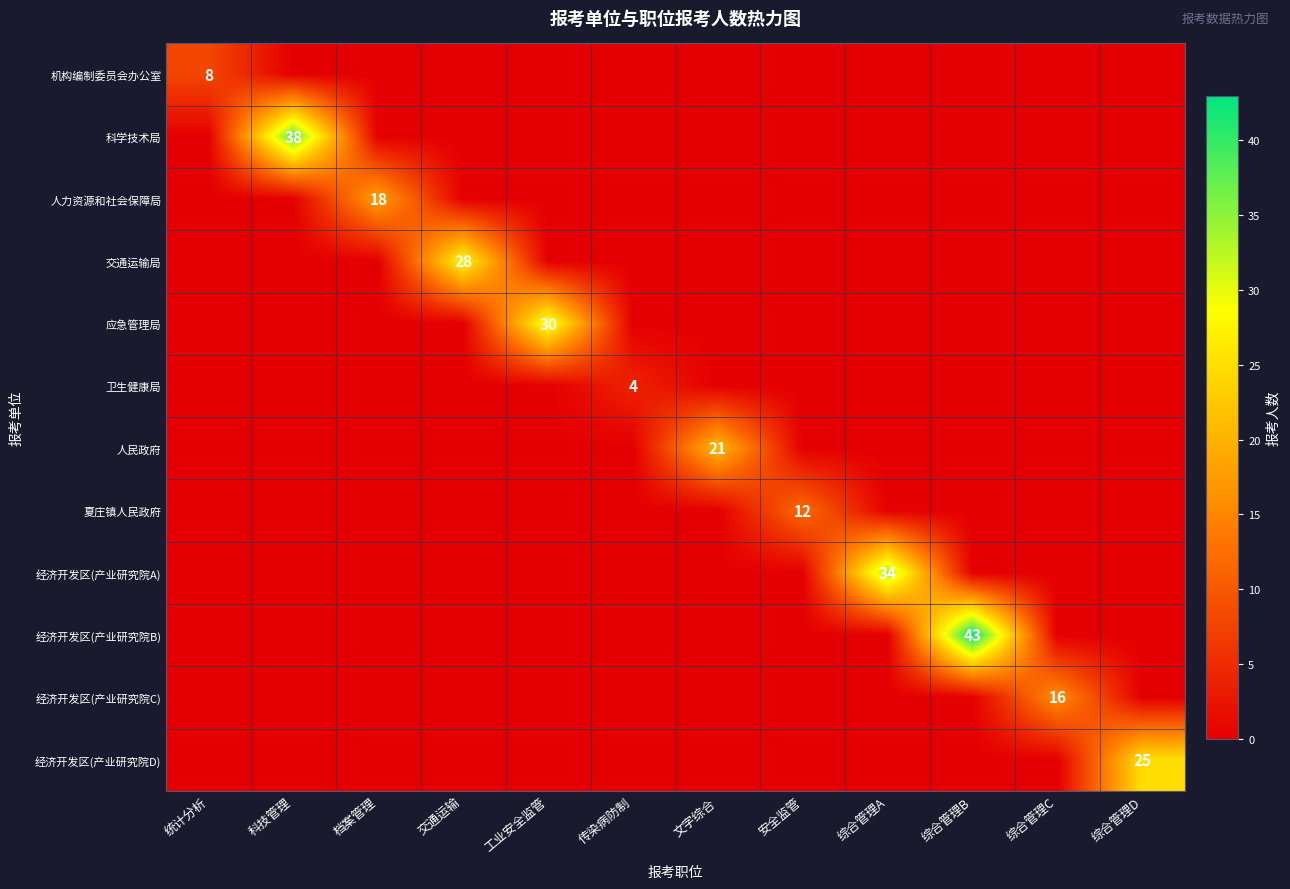

Which series has the widest spread of values?

经济开发区(产业研究院B)